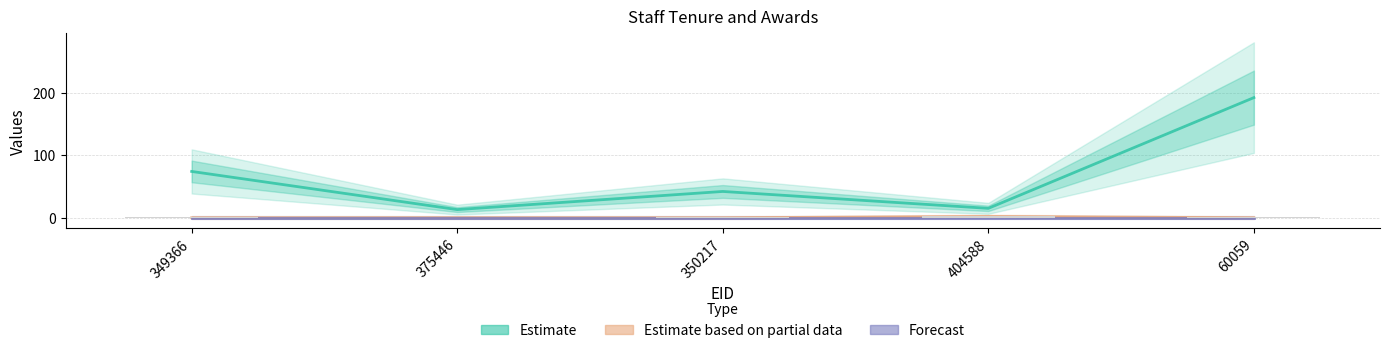

Which label corresponds to the largest value in the chart?

60059